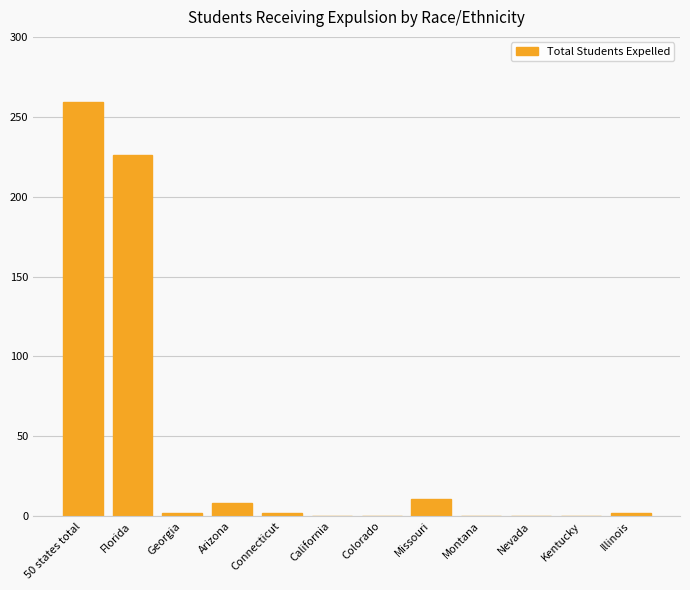

Reading left to right, extract all data points from this chart.

259	226	2	8	2	0	0	11	0	0	0	2